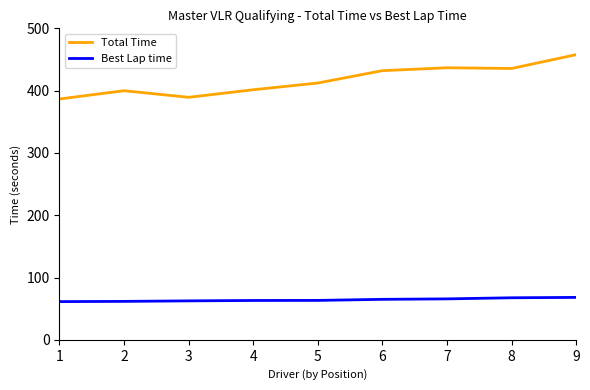

Rank the series at 1 from highest to lowest value.

Total Time, Best Lap time